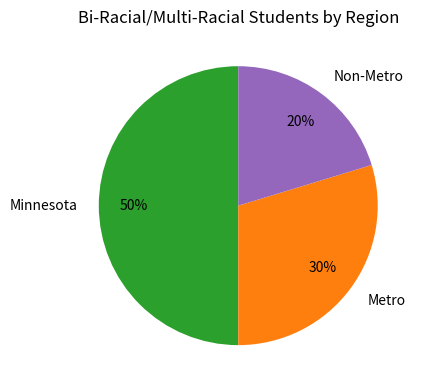

What is the ratio of the value at Non-Metro to the value at Minnesota?

0.4